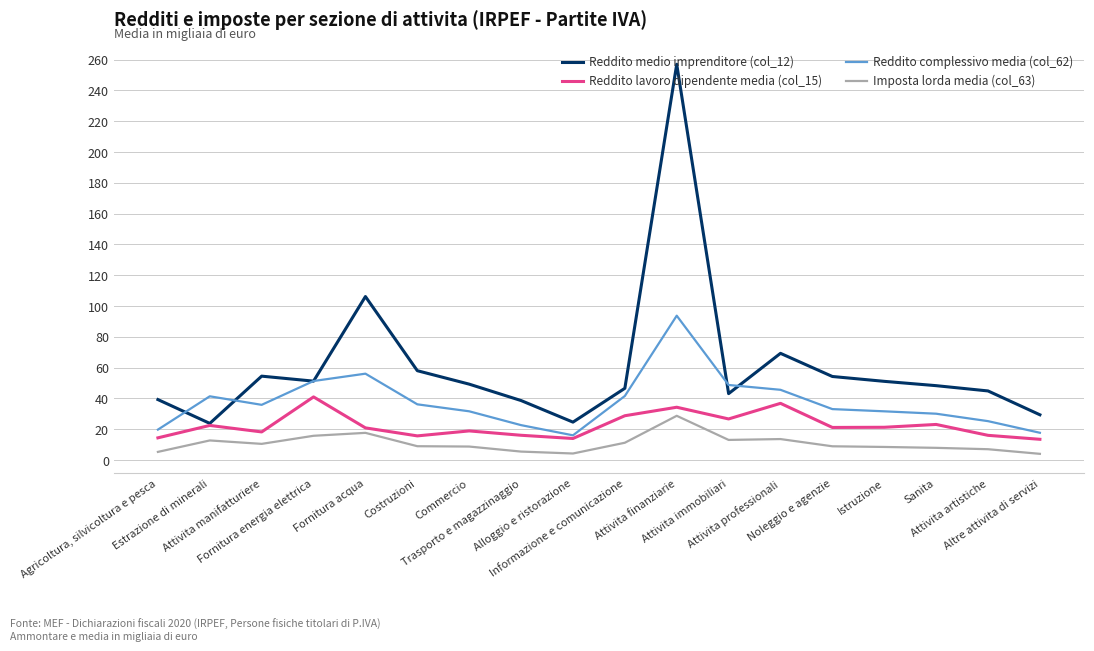

List the series in order of their overall mean, highest first.

Reddito medio imprenditore (col_12), Reddito complessivo media (col_62), Reddito lavoro dipendente media (col_15), Imposta lorda media (col_63)